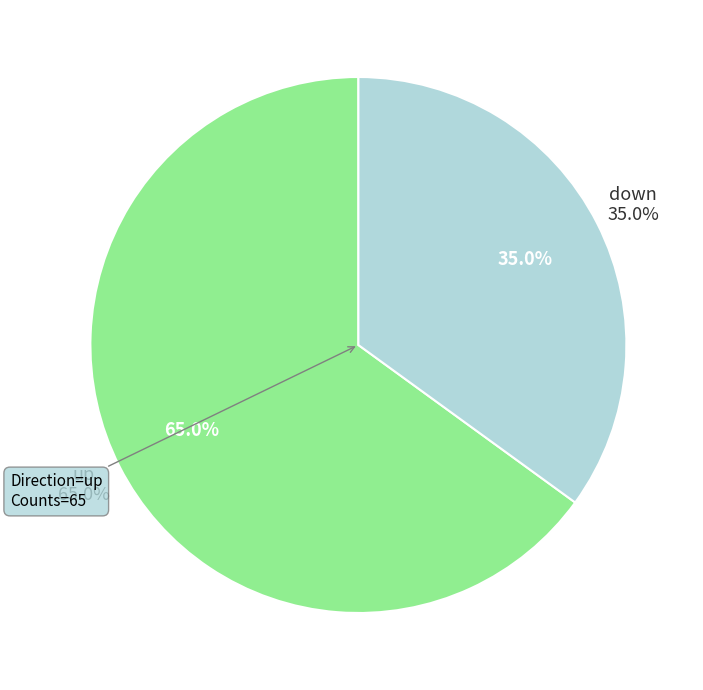

How many segments does this pie chart have?

2